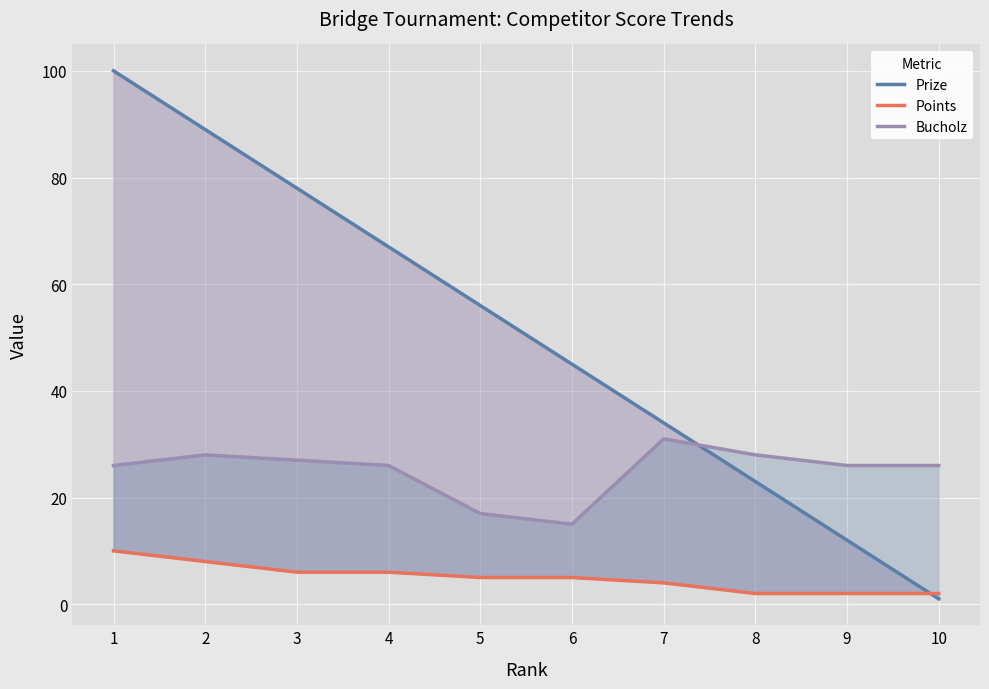

Which series has the widest spread of values?

Prize